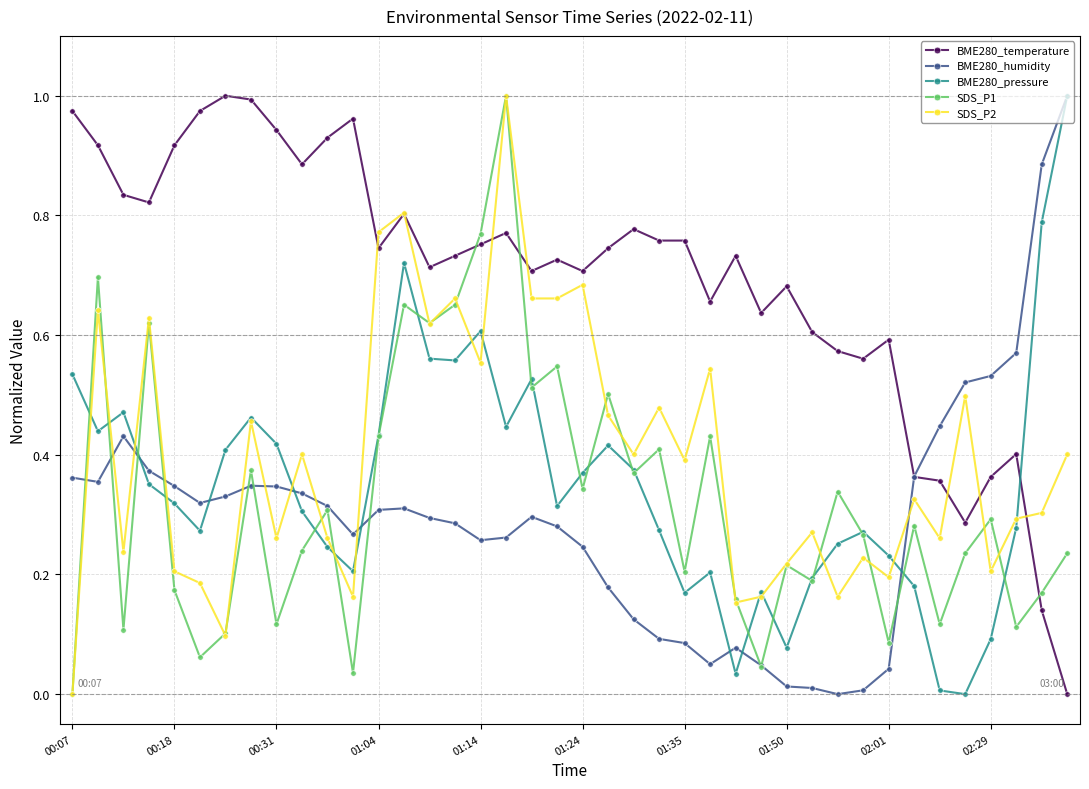

Which series has the largest total across all categories?

BME280_temperature